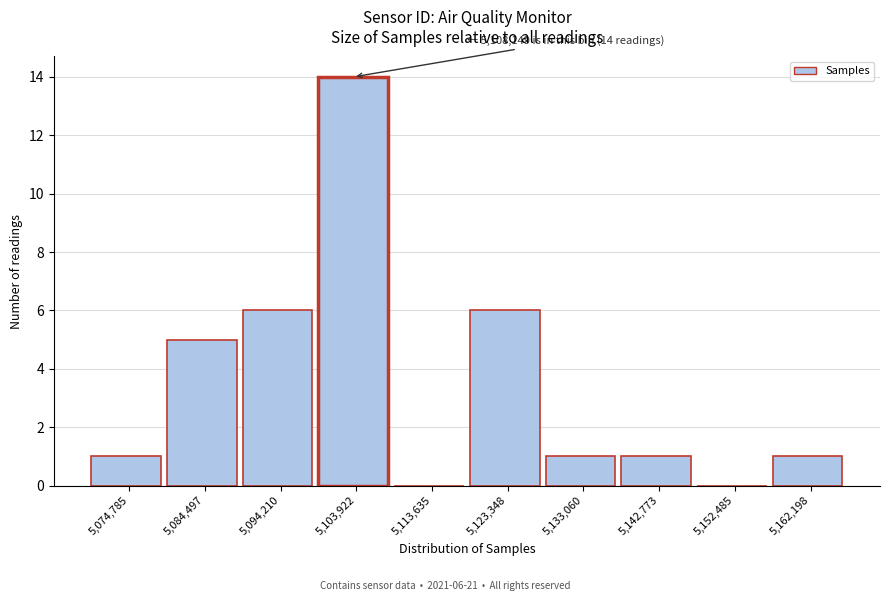

Reading left to right, extract all data points from this chart.

5,074,785=1	5,084,497=5	5,094,210=6	5,103,922=14	5,113,635=0	5,123,348=6	5,133,060=1	5,142,773=1	5,152,485=0	5,162,198=1